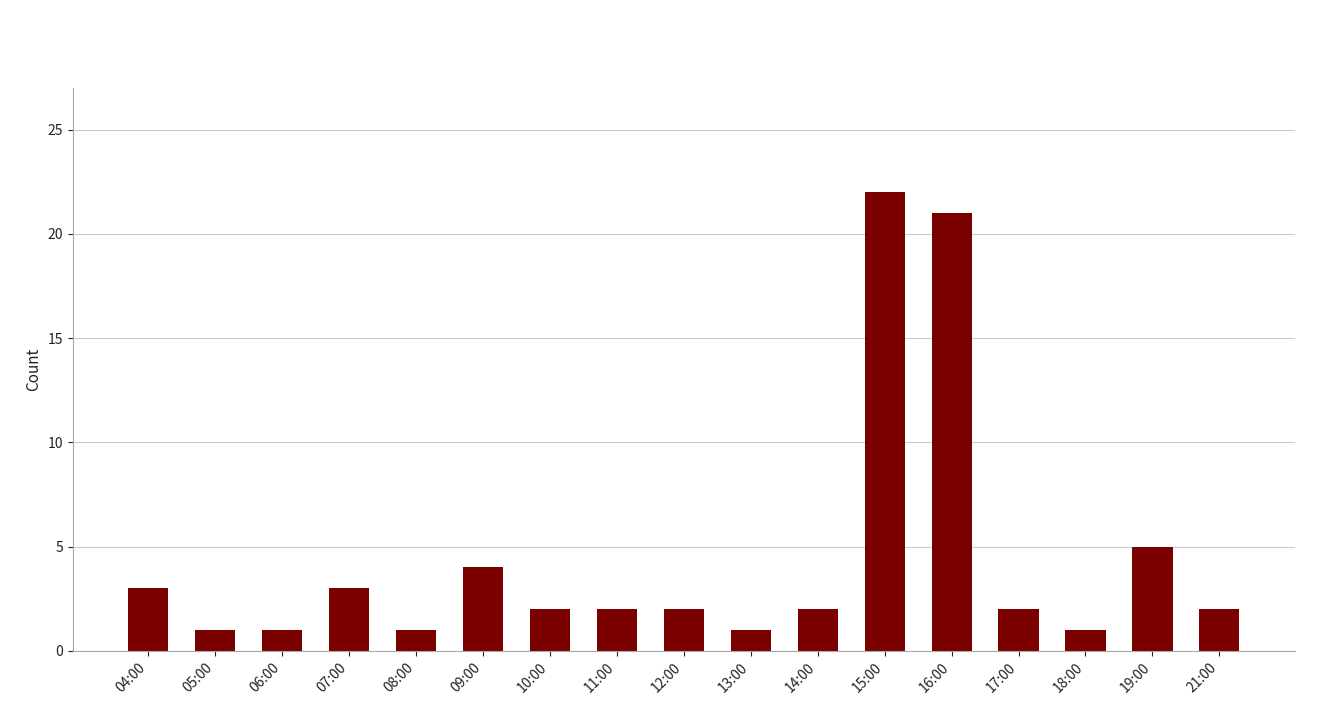

What is the sum of the values at 05:00 and 13:00?

2